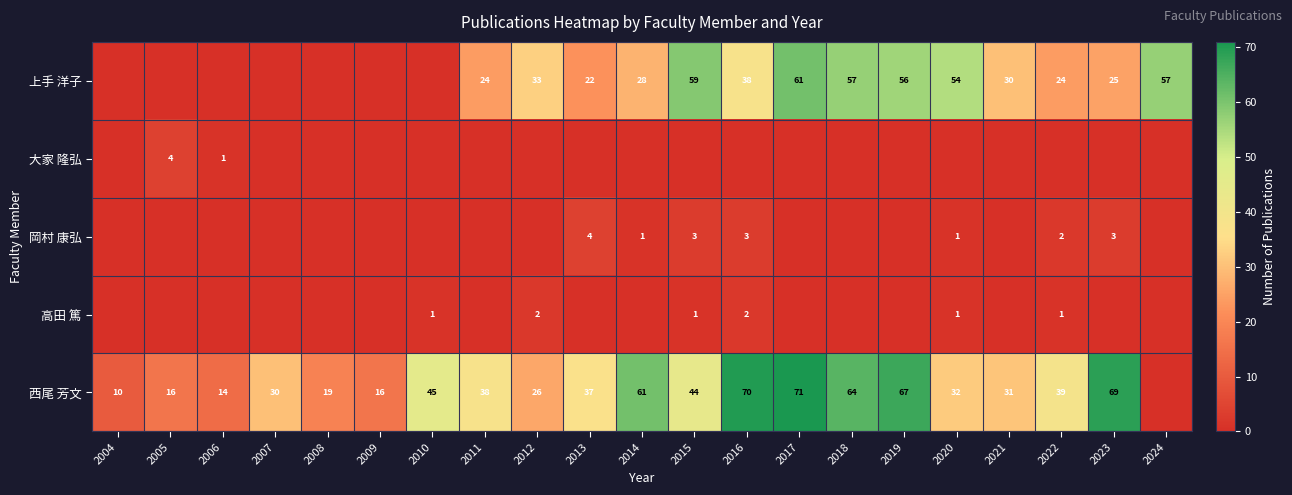

At which category does the chart reach its peak across all series?

2017